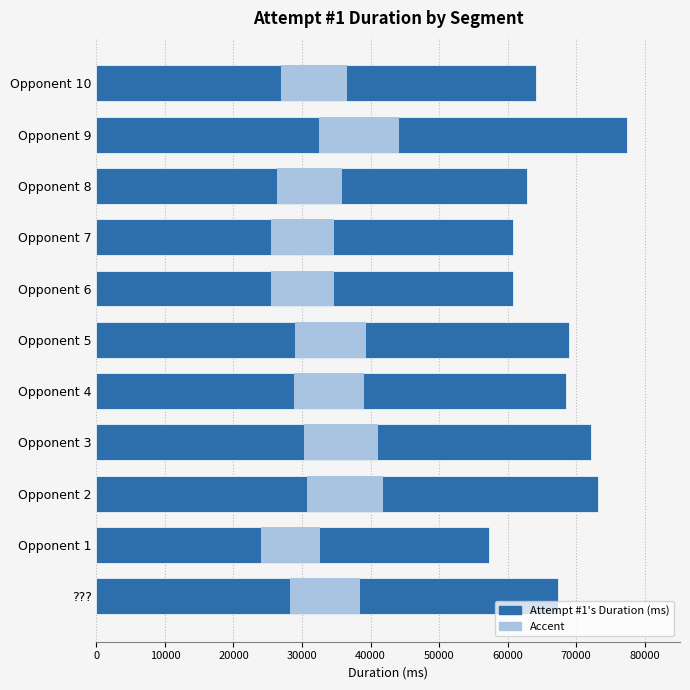

Reading right to left, transcribe all the data shown in this chart.

64117	77406	62831	60769	60721	68926	68488	72125	73241	57261	67411